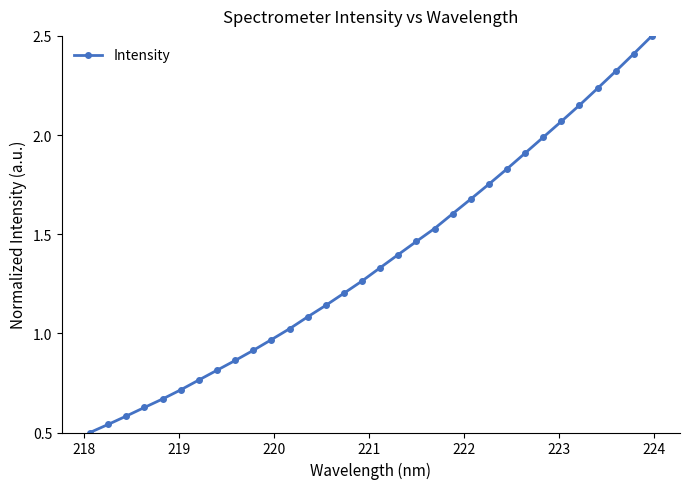

What is the difference between the maximum and second lowest values?

2.0